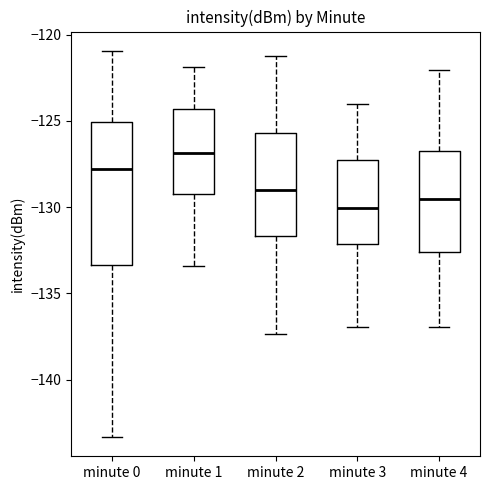

Where is the upper edge of the box for minute 1 on the y-axis? The values are not printed on the chart, so give them approximately, as read against the axis.

-124.5